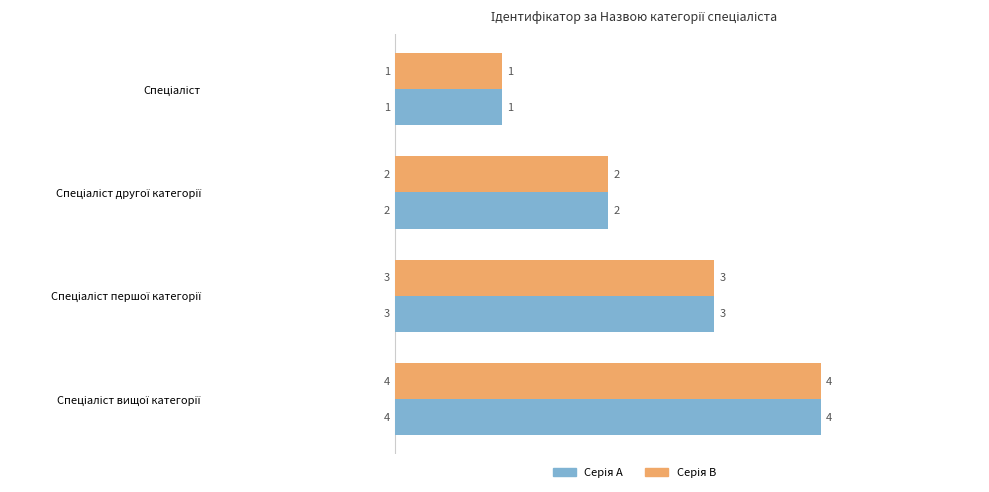

What is the greatest value displayed?

4